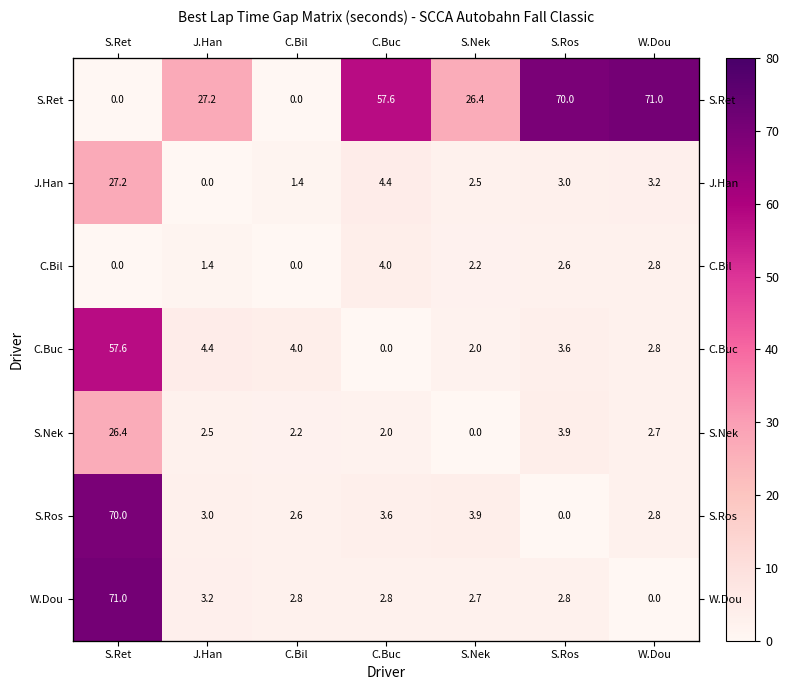

Is the value of S.Ret at C.Bil greater than the value of C.Buc at S.Nek?

No